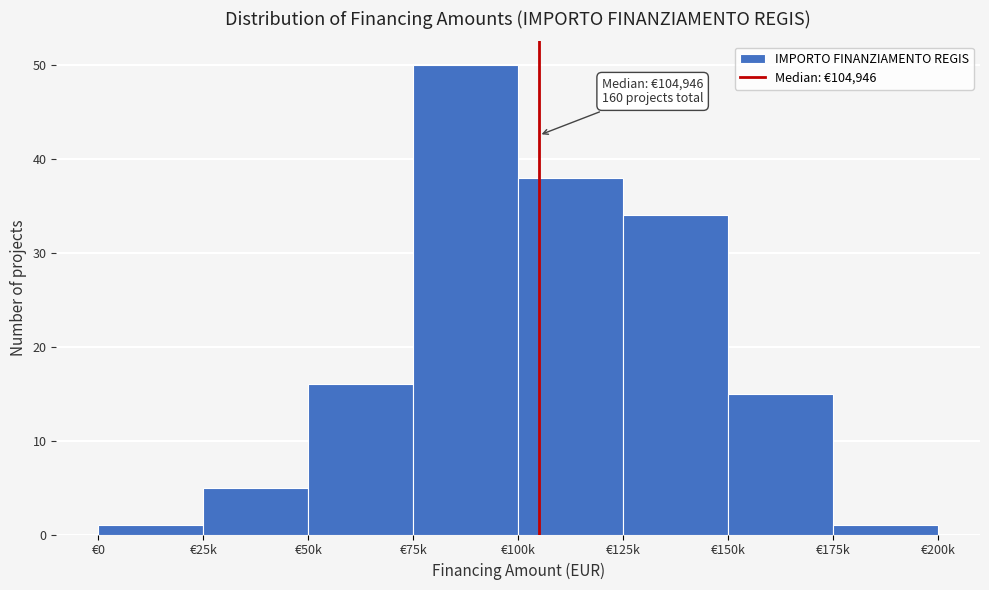

Reading right to left, list all the values displayed in this chart.

€175k=1	€150k=15	€125k=34	€100k=38	€75k=50	€50k=16	€25k=5	€0=1